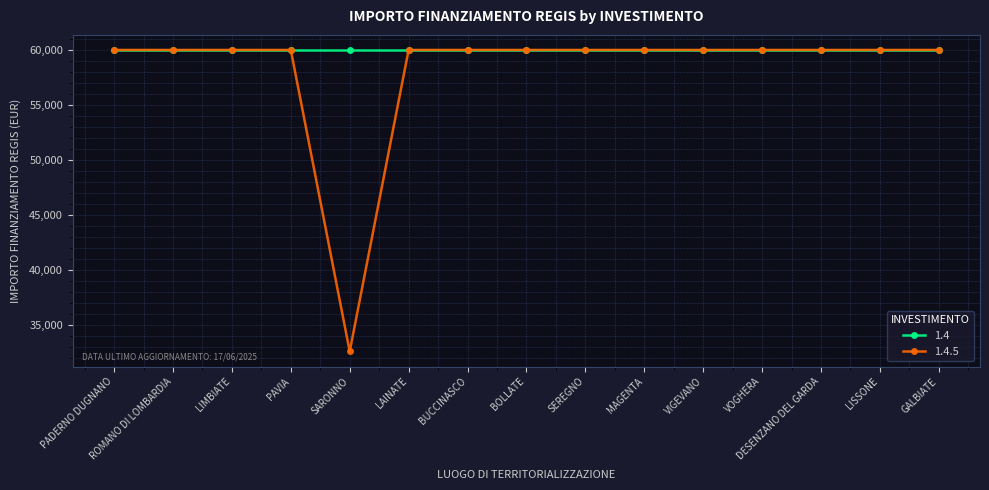

List the series in order of their overall mean, highest first.

1.4, 1.4.5